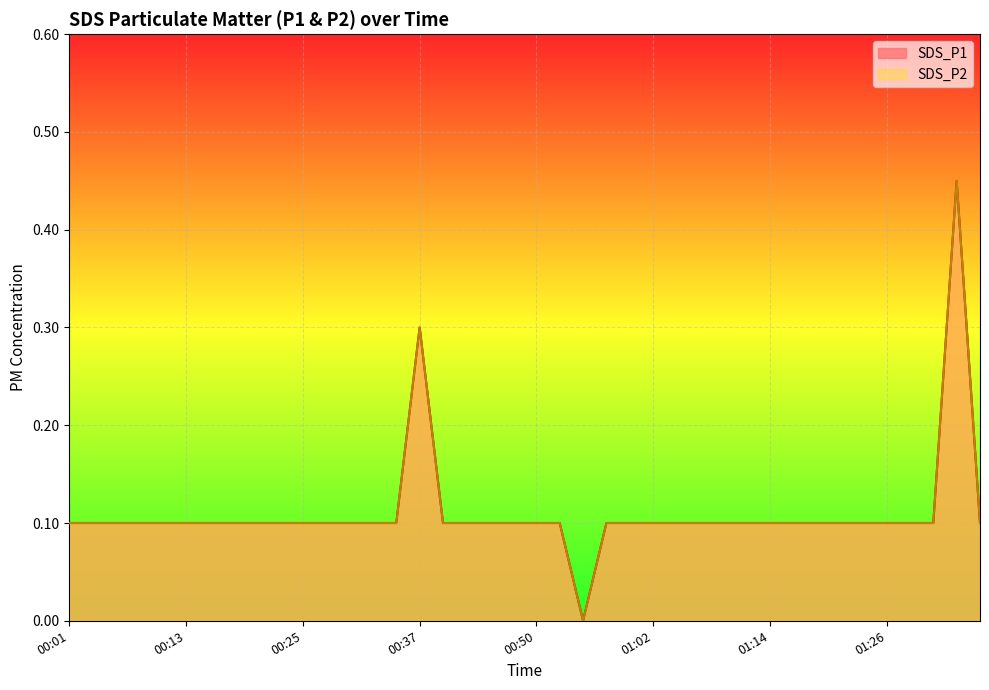

What are all the series names shown in the legend?

SDS_P1, SDS_P2